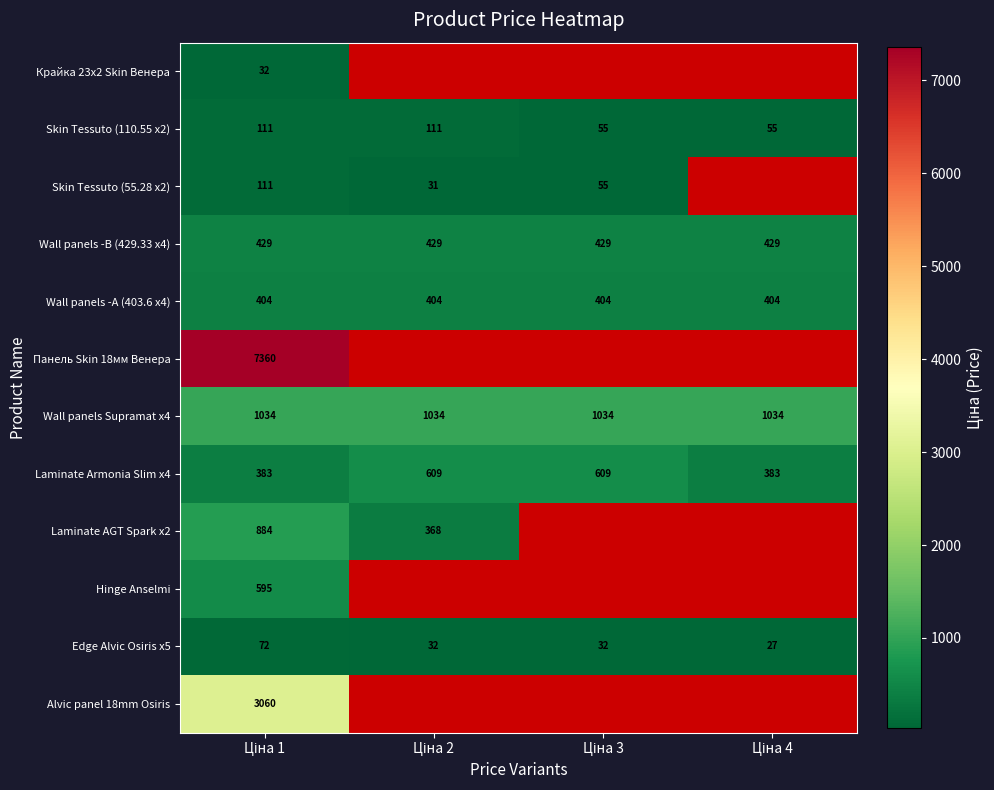

Is the value of Wall panels -B (429.33 x4) at Ціна 1 greater than the value of Skin Tessuto (55.28 x2) at Ціна 3?

Yes